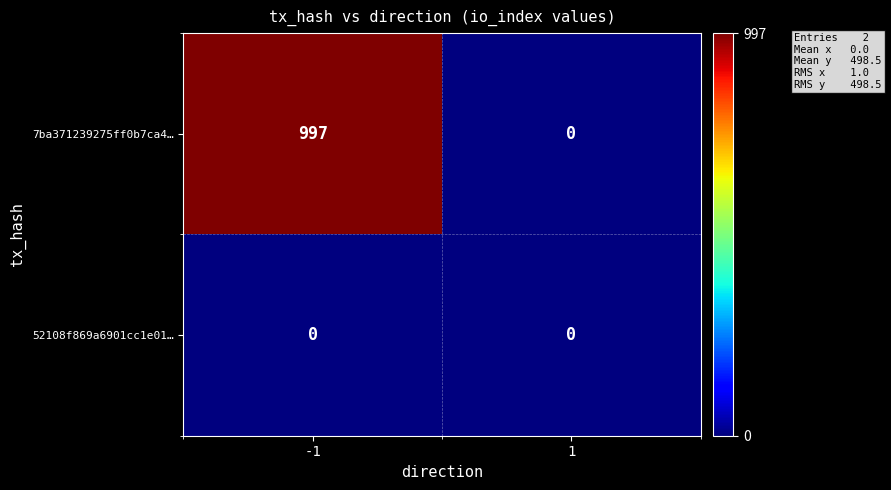

Which series changed the most between -1 and 1?

7ba371239275ff0b7ca4…